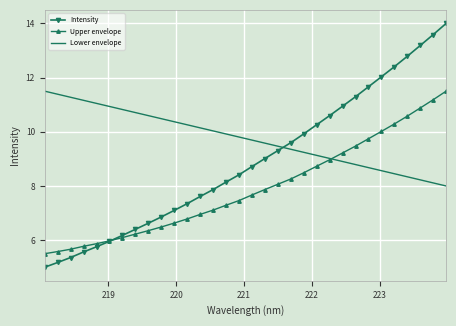

What is the difference between the maximum and minimum values in the Intensity series?

9.0